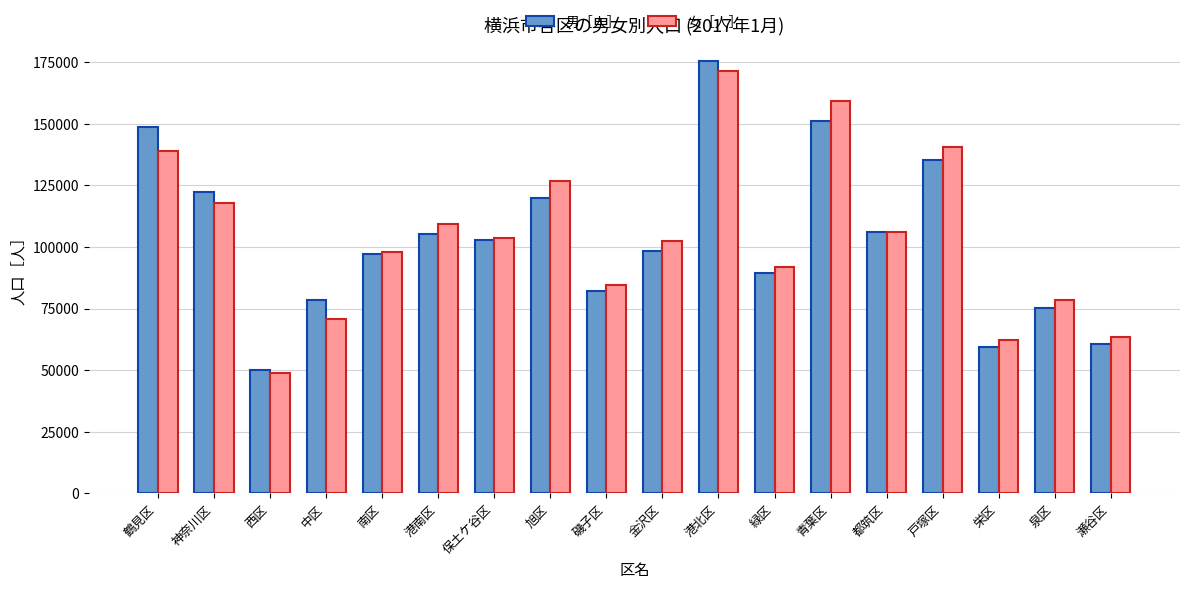

Which series has the widest spread of values?

男［人］